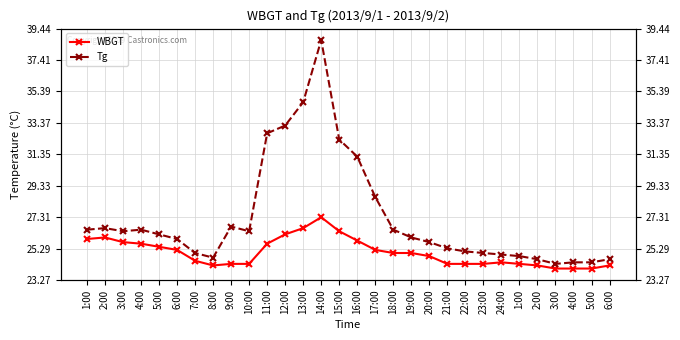

What is the sum of the WBGT values at 6:00 and 21:00?

49.5